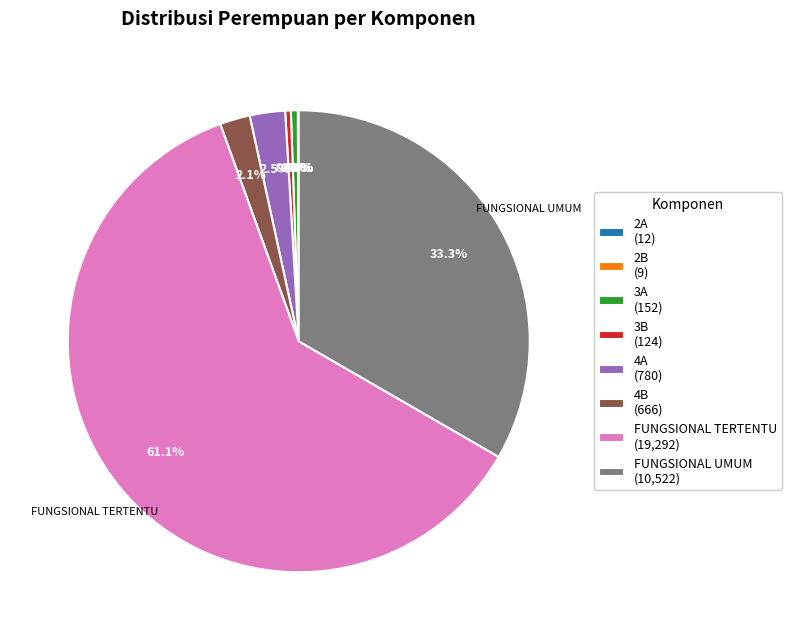

What percentage is NOT represented by FUNGSIONAL UMUM (10,522)?

66.7%